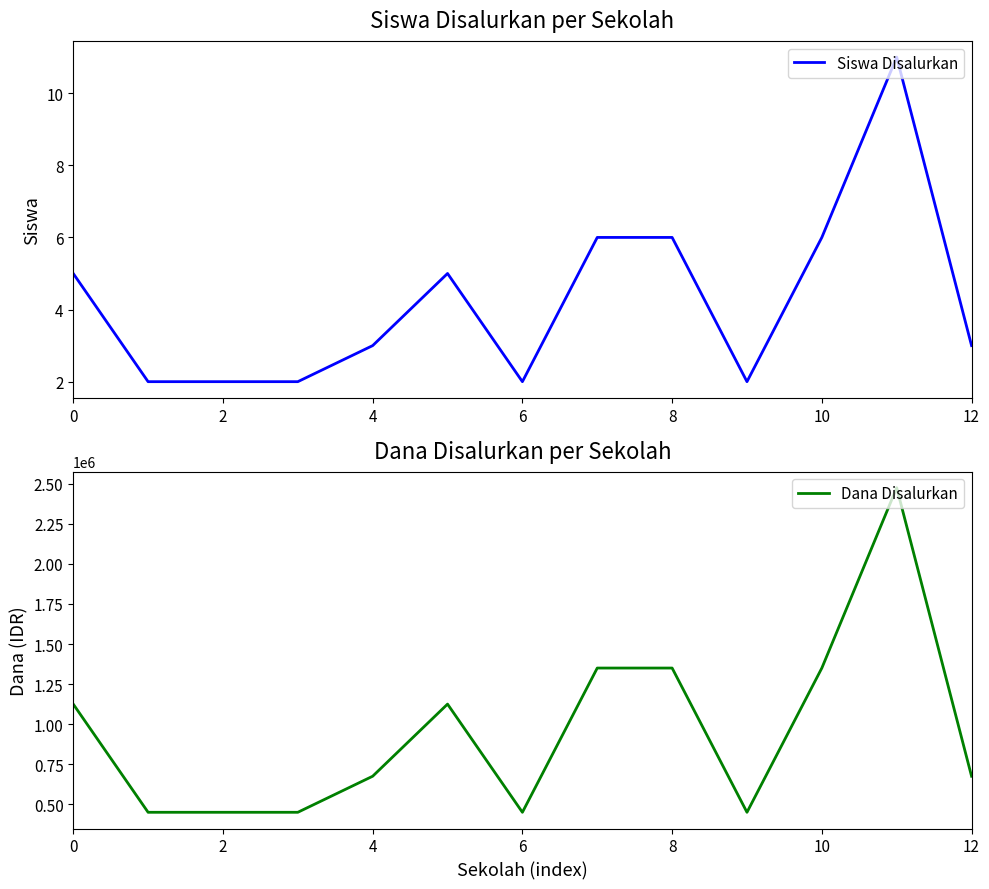

What is the greatest value displayed?

2475000